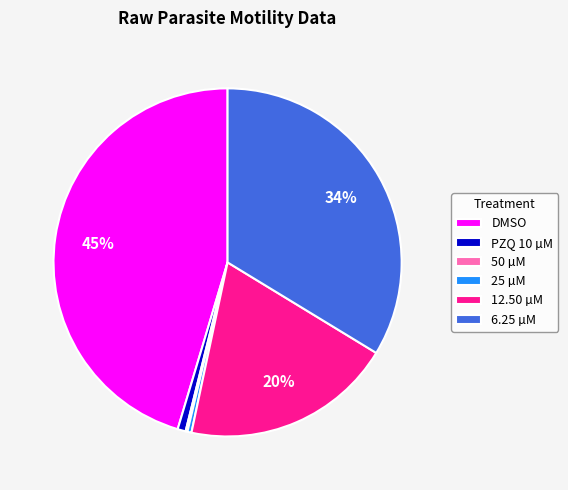

Is DMSO the majority of the pie?

No